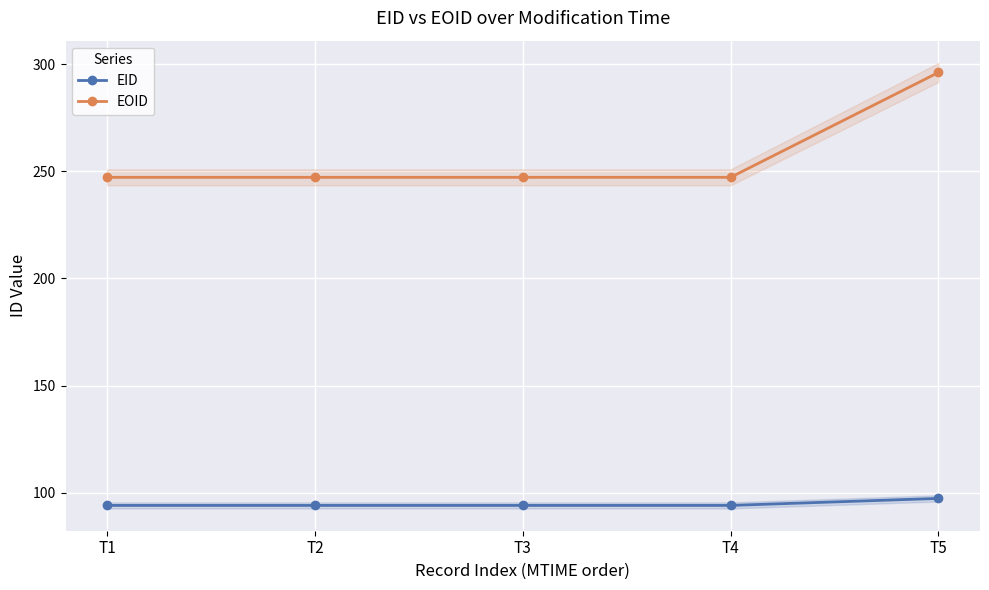

What are all the series names shown in the legend?

EID, EOID